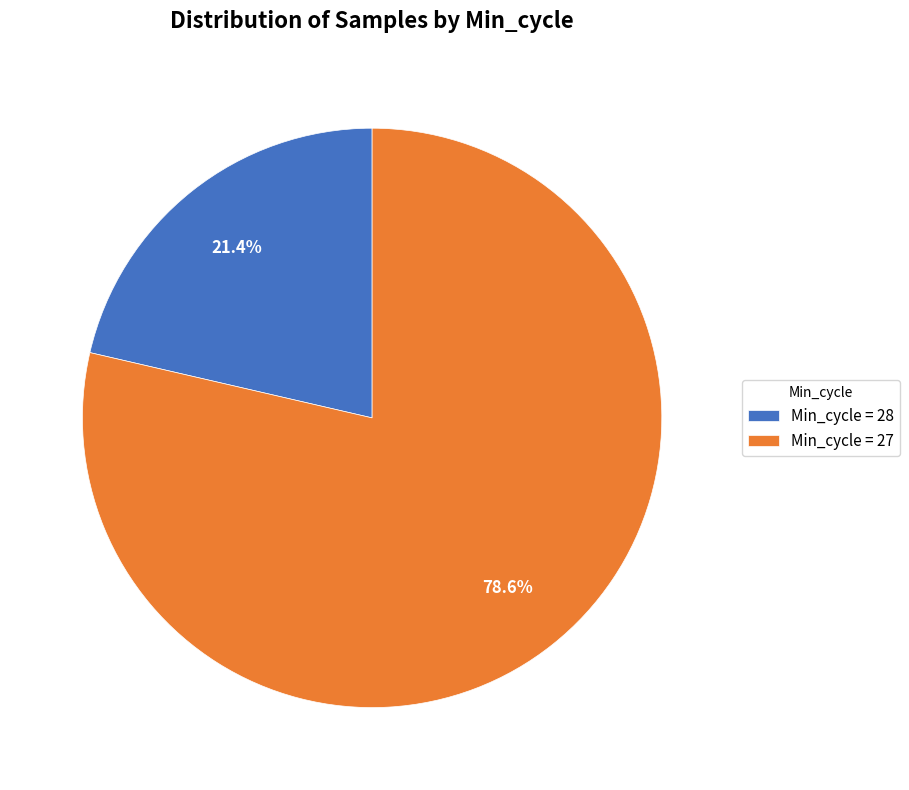

Does Min_cycle = 27 account for over 50% of the chart?

Yes